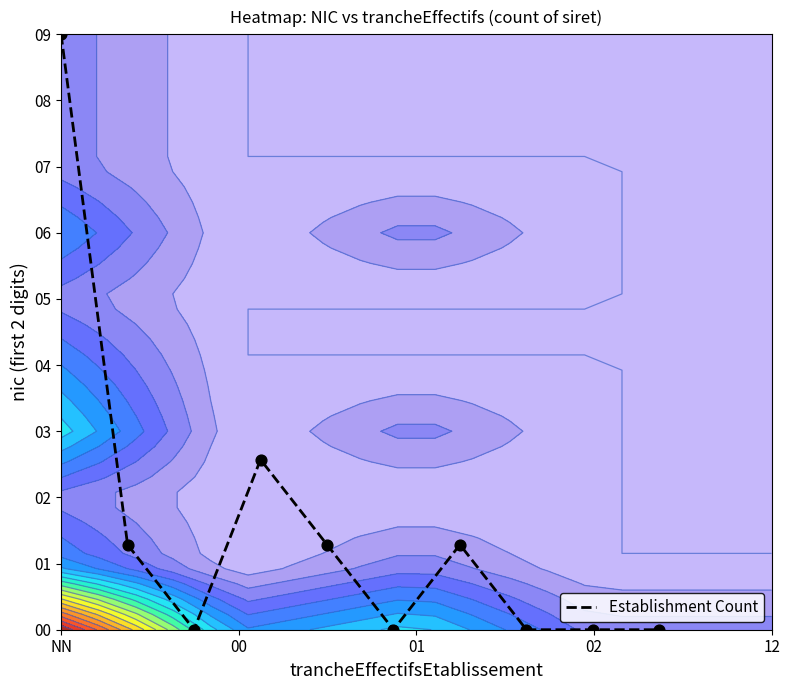

How many data points are less than 5?

5